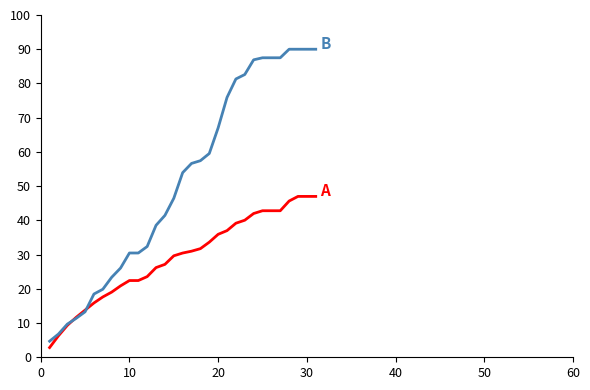

What is the maximum value shown in the chart?

90.0